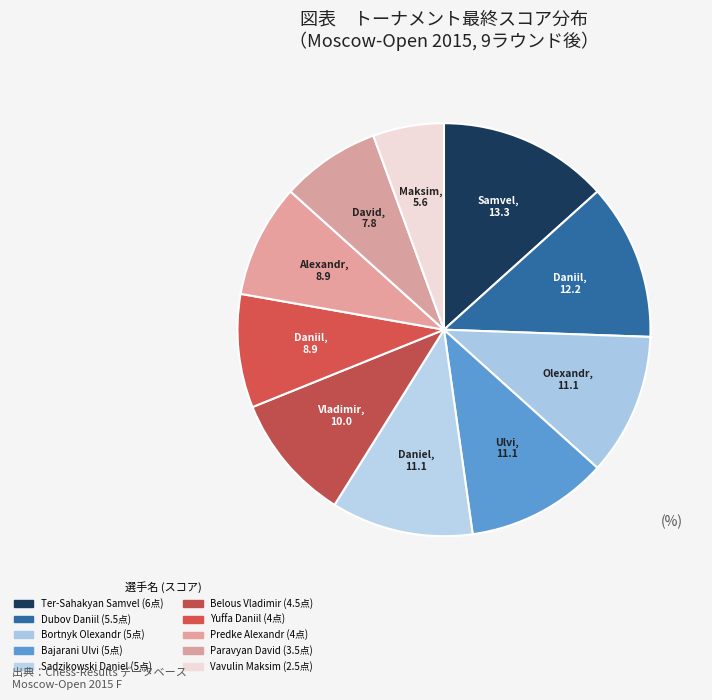

How much of the chart is everything except Sadzikowski Daniel?

88.9%